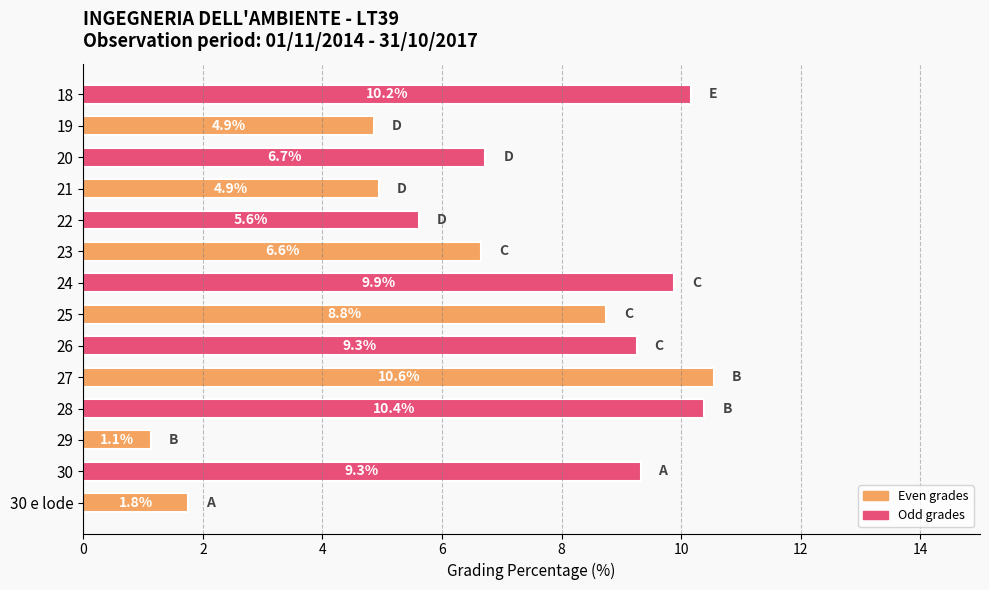

Reading top to bottom, extract all data points from this chart.

10.2	4.9	6.7	4.9	5.6	6.6	9.9	8.8	9.3	10.6	10.4	1.1	9.3	1.8